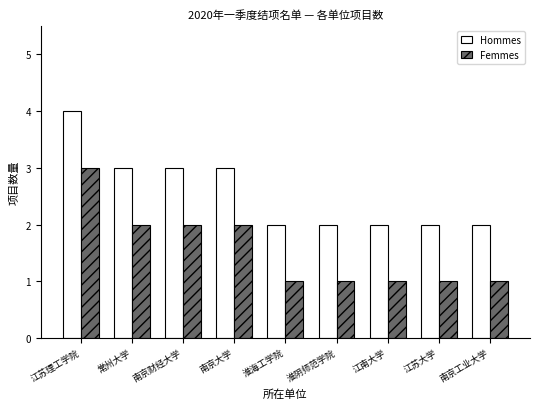

What is the maximum value for Hommes?

4